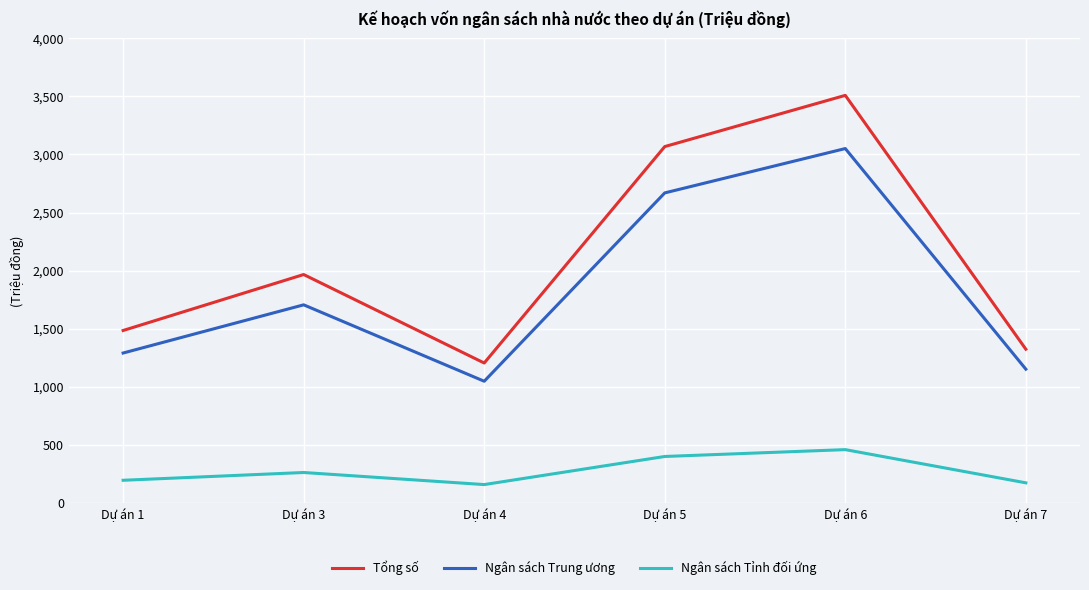

Is the value of Tổng số at Dự án 6 greater than the value of Ngân sách Tỉnh đối ứng at Dự án 1?

Yes